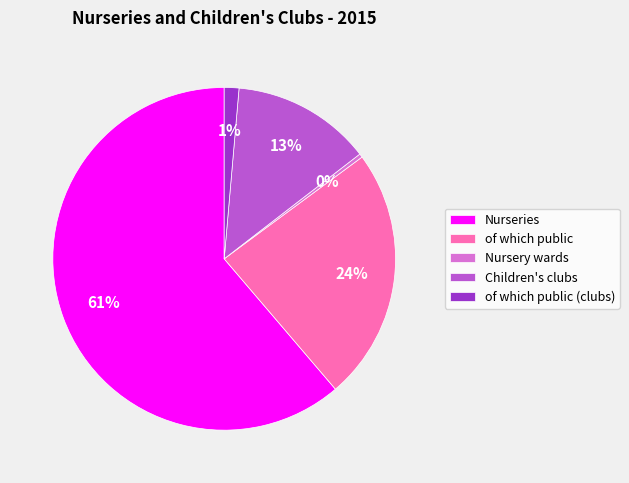

Which category has the smallest portion of the pie?

Nursery wards